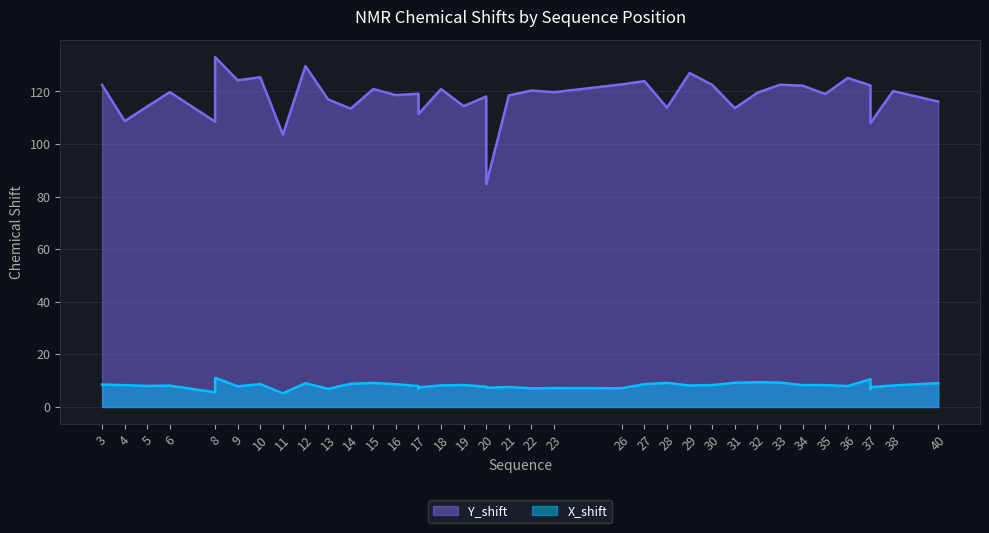

How many data points in Y_shift are above 119?

22